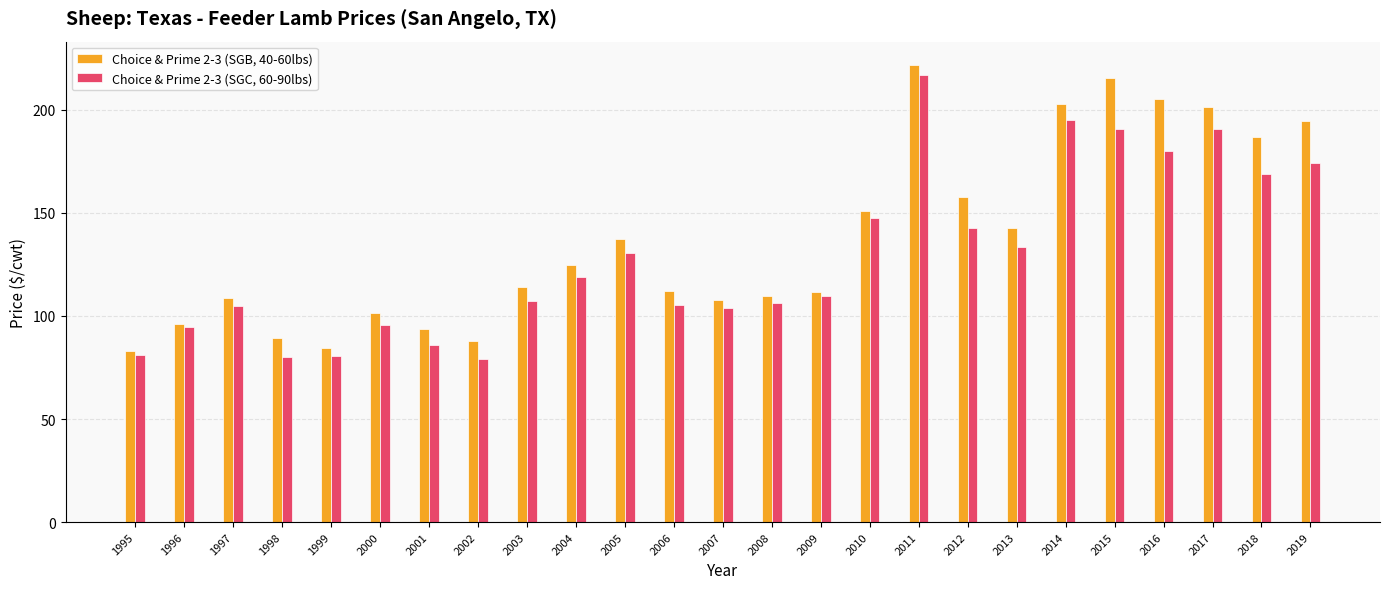

Which series has the largest total across all categories?

Choice & Prime 2-3 (SGB, 40-60lbs)